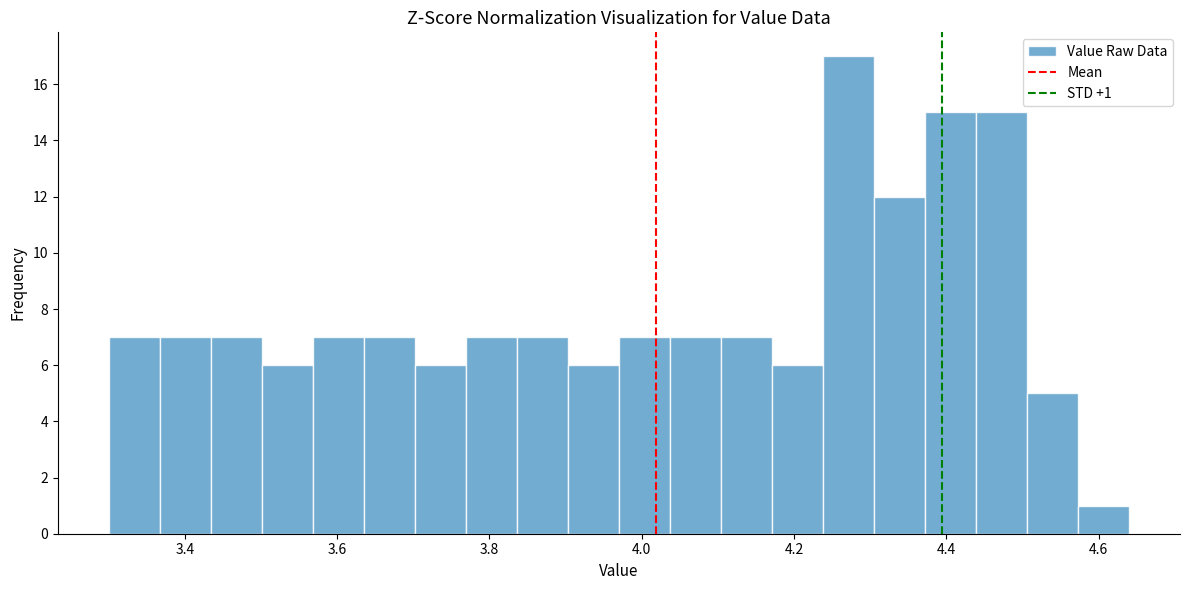

Read against the x-axis, roughly where is the centre of the tallest bar?

4.28